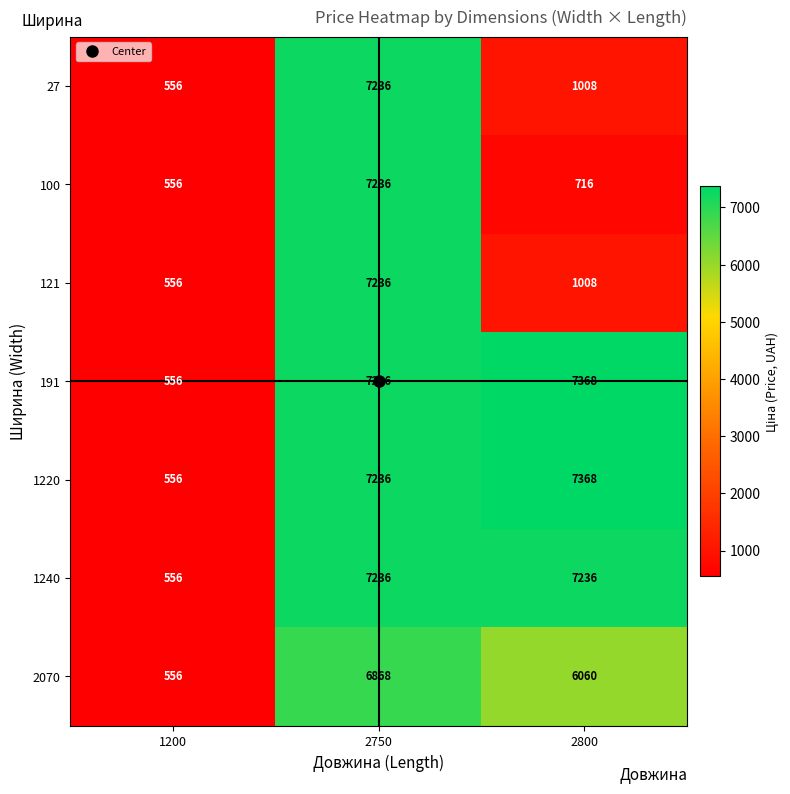

What is the total value across all series at 1200?

3892